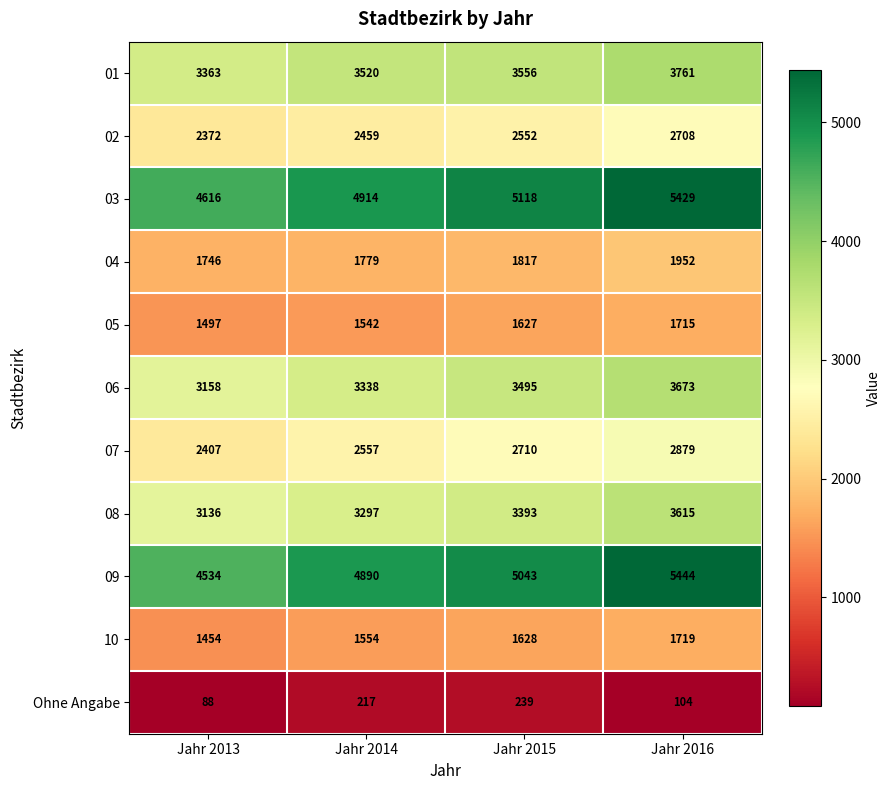

The 09 series shows 5043 at Jahr 2015. True or false?

True